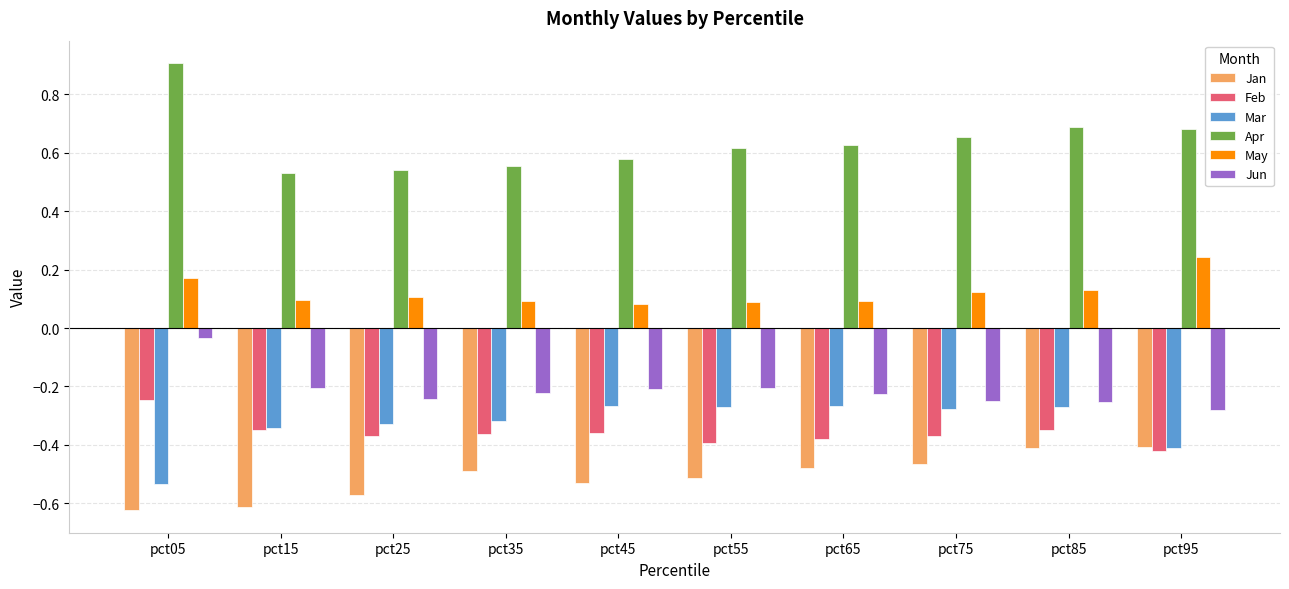

Count the May values in the range 0 to 1.

10